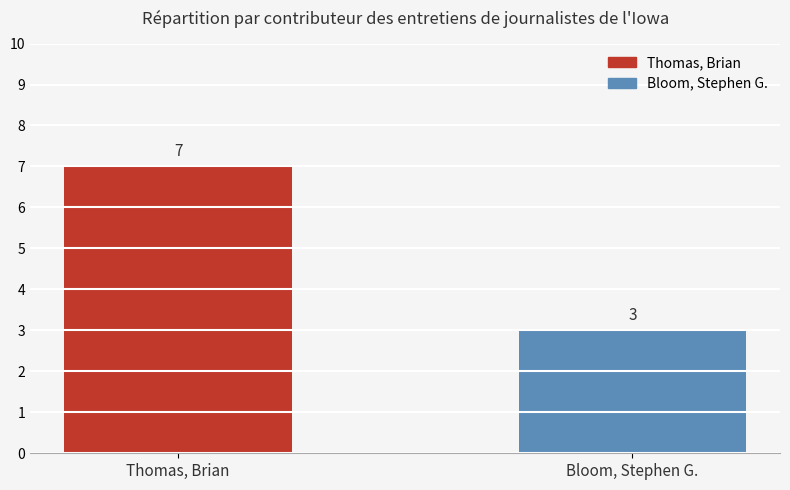

How many data points does each series have?

2